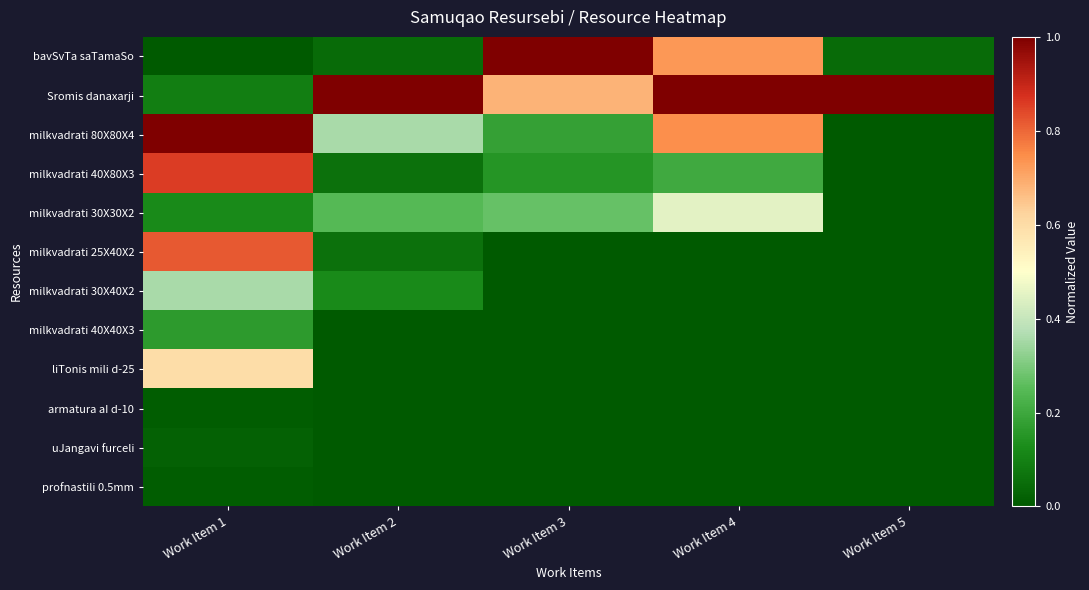

Which series has the largest range (max minus min)?

bavSvTa saTamaSo